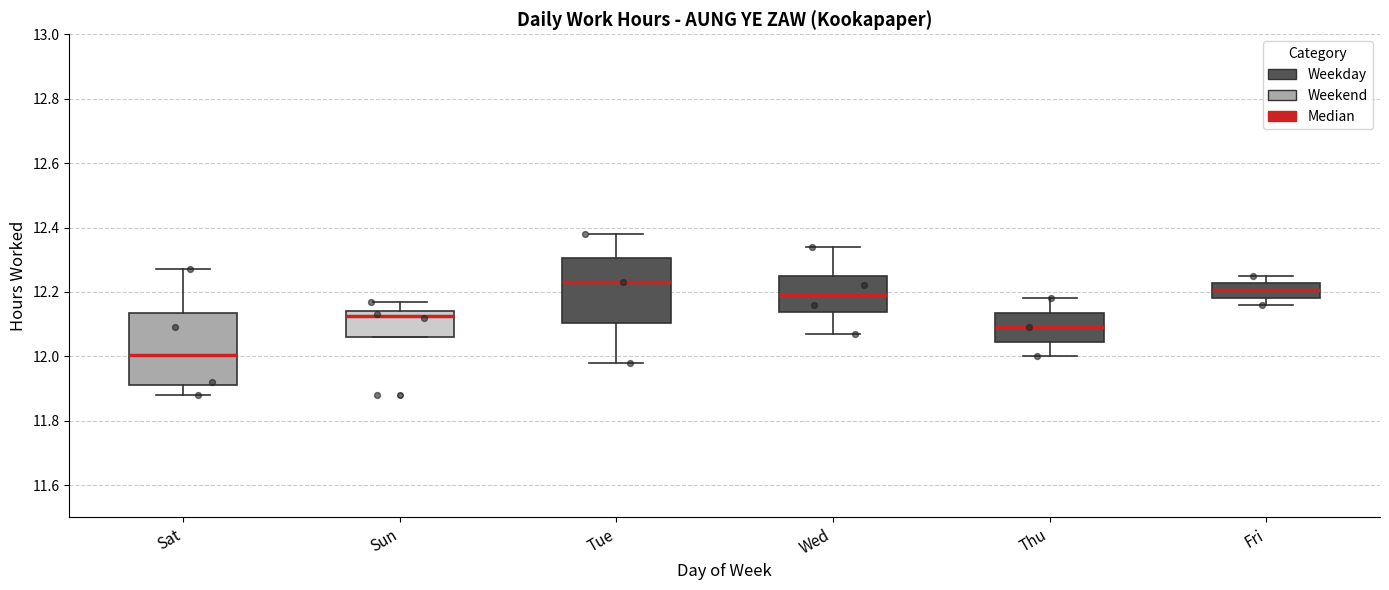

Reading left to right, read every box against the y-axis: the position of its median line, the range the box covers, and the ends of its whiskers. The values are not printed on the chart, so give them approximately, as read against the axis.

Sat: median 12.00, box 11.92 to 12.14, whiskers 11.88 to 12.28
Sun: median 12.12, box 12.06 to 12.14, whiskers 12.06 to 12.18
Tue: median 12.24, box 12.10 to 12.30, whiskers 11.98 to 12.38
Wed: median 12.20, box 12.14 to 12.26, whiskers 12.08 to 12.34
Thu: median 12.10, box 12.04 to 12.14, whiskers 12.00 to 12.18
Fri: median 12.20, box 12.18 to 12.22, whiskers 12.16 to 12.26